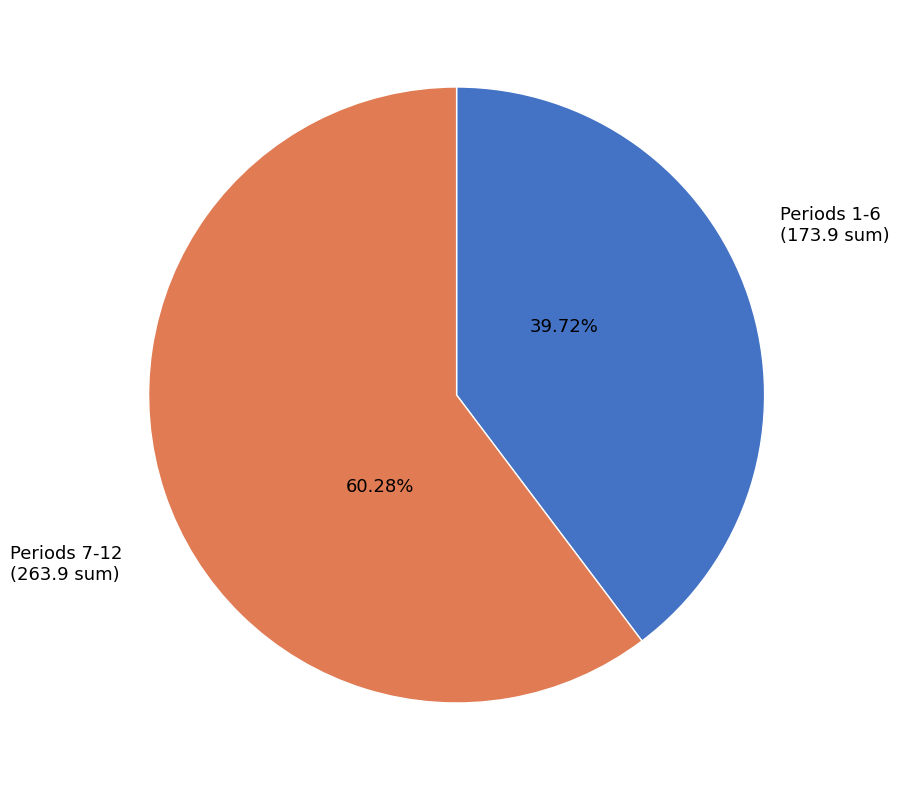

Does any single category account for the majority?

Yes